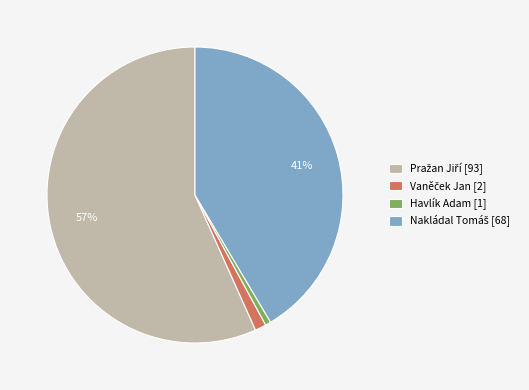

To the nearest percent, what is the difference between the largest and smallest slice percentages?

56%